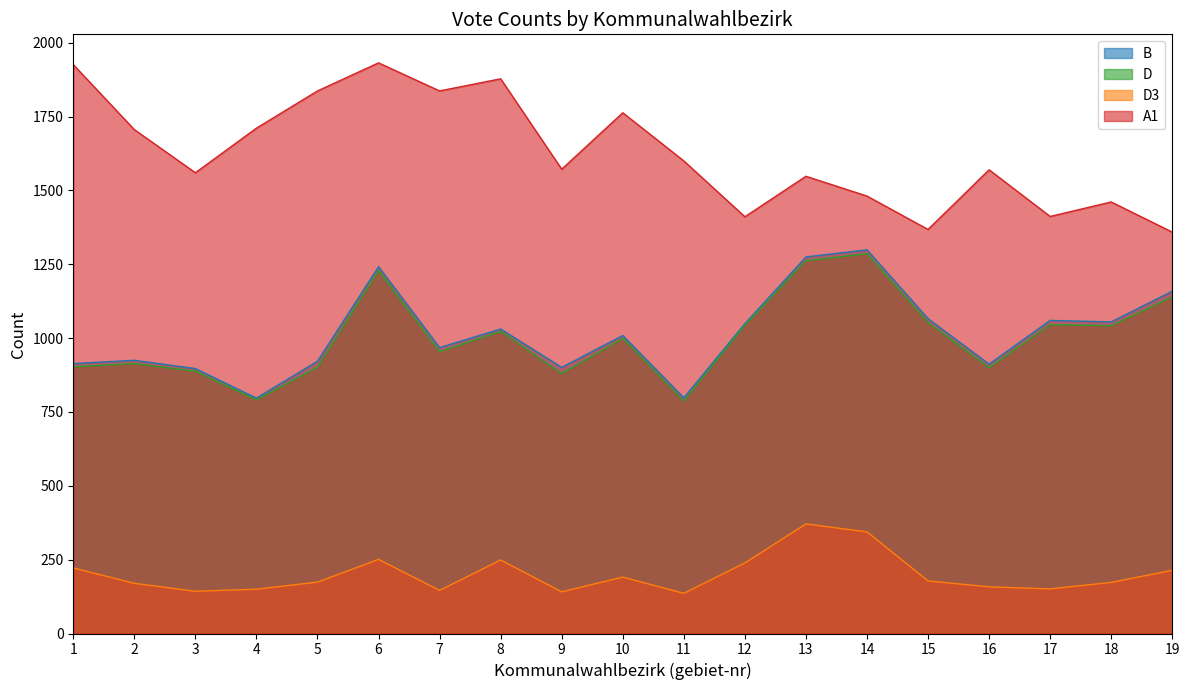

What is the sum of all B values?

19279